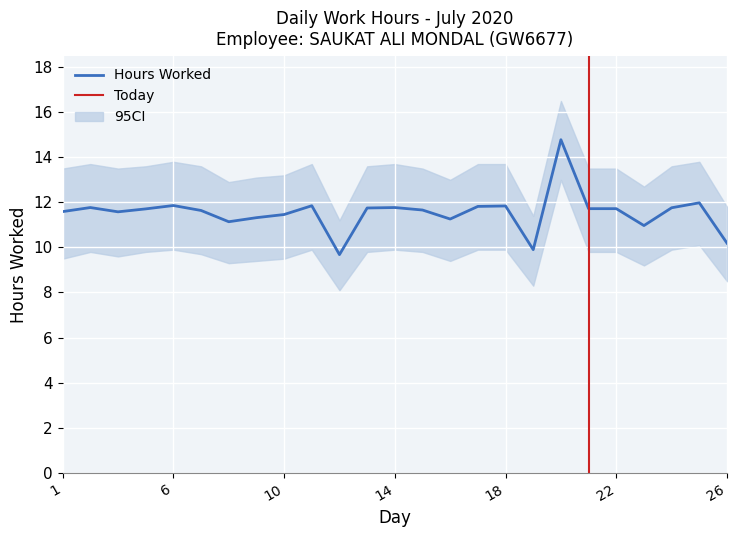

What is the value of the Low_upper point at the 20th from the left?

13.5